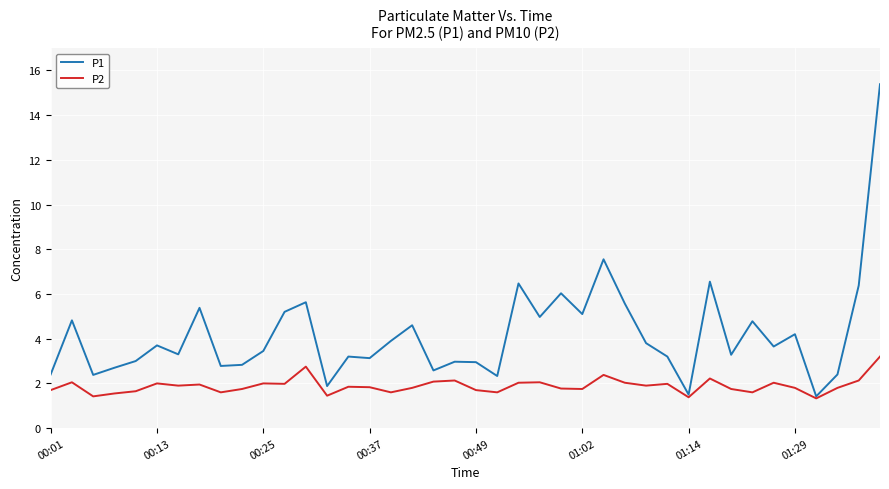

Which series has the largest total across all categories?

P1